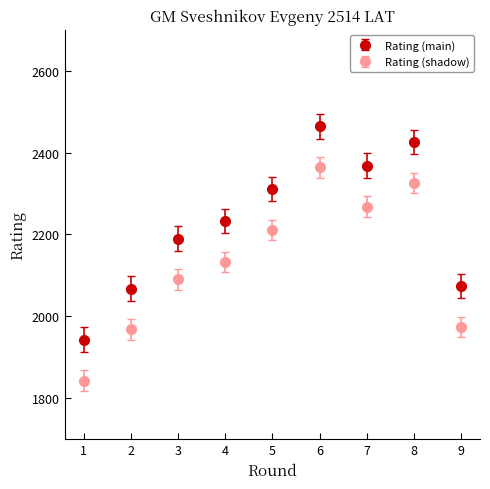

What is the spread (max minus min) of values at 6?

100